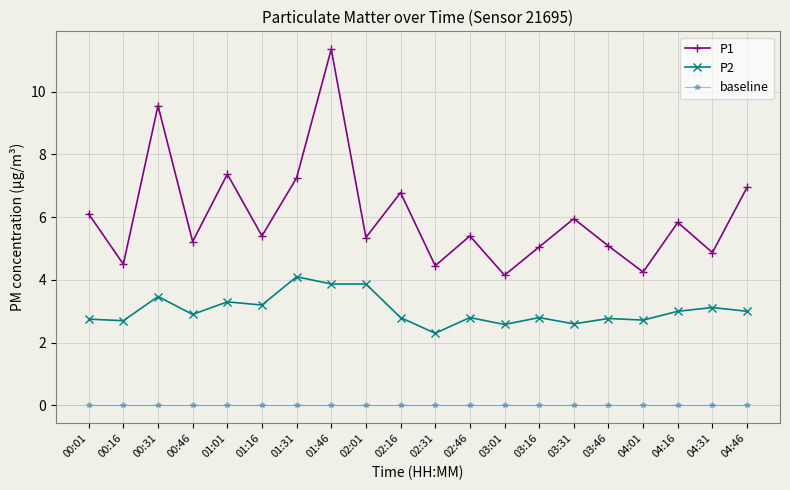

List the series in order of their peak value, highest first.

P1, P2, baseline